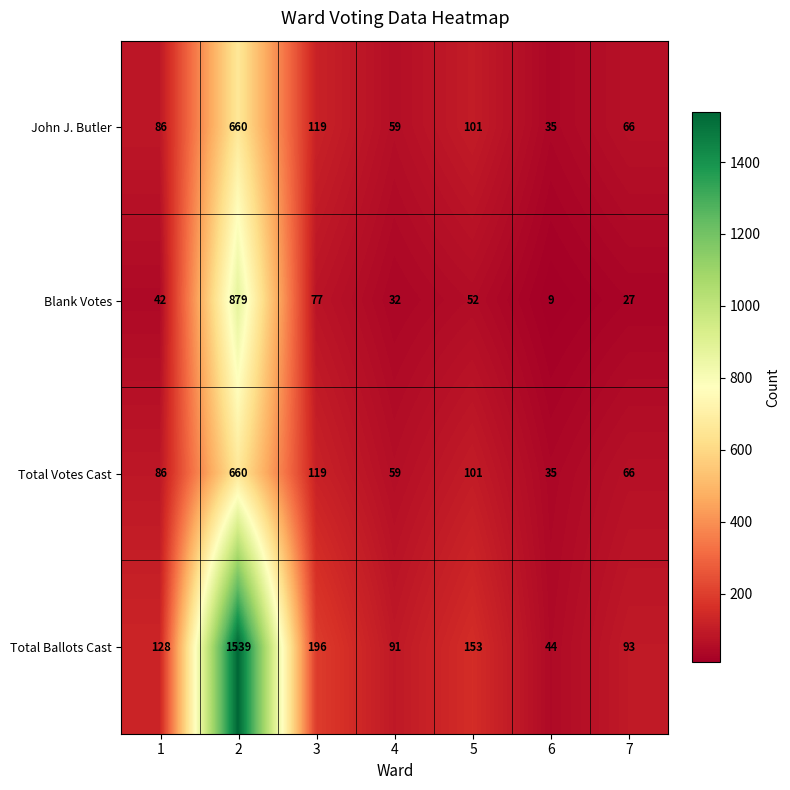

What is the maximum value for John J. Butler?

660